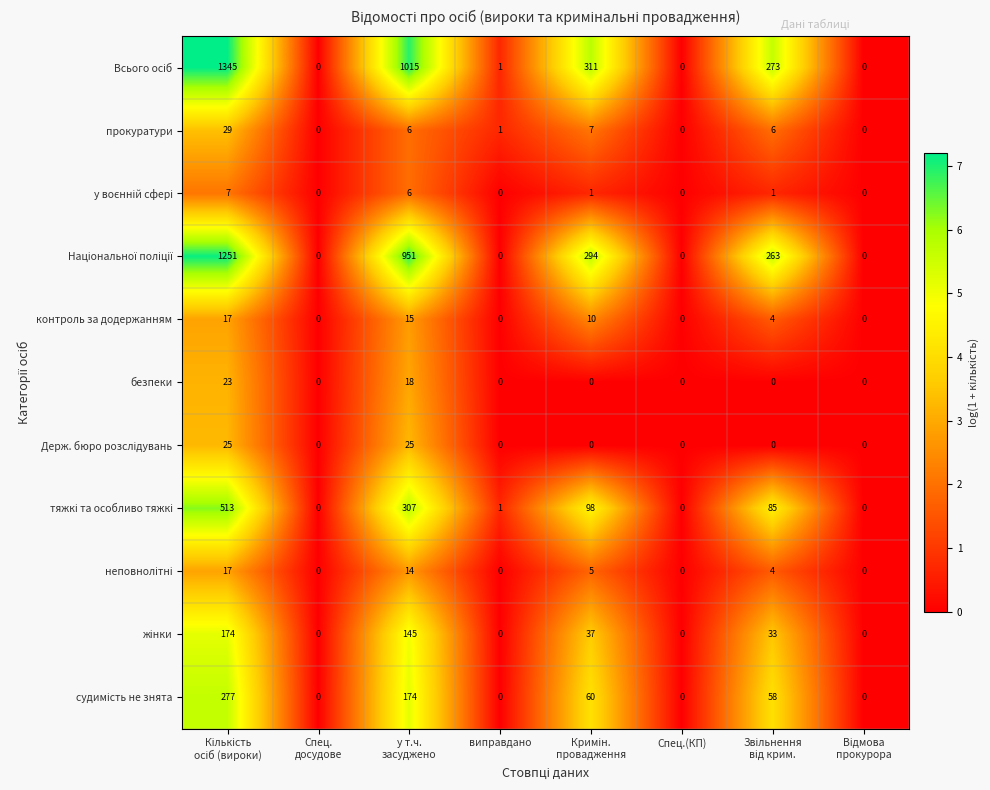

What is the maximum value shown in the chart?

1345